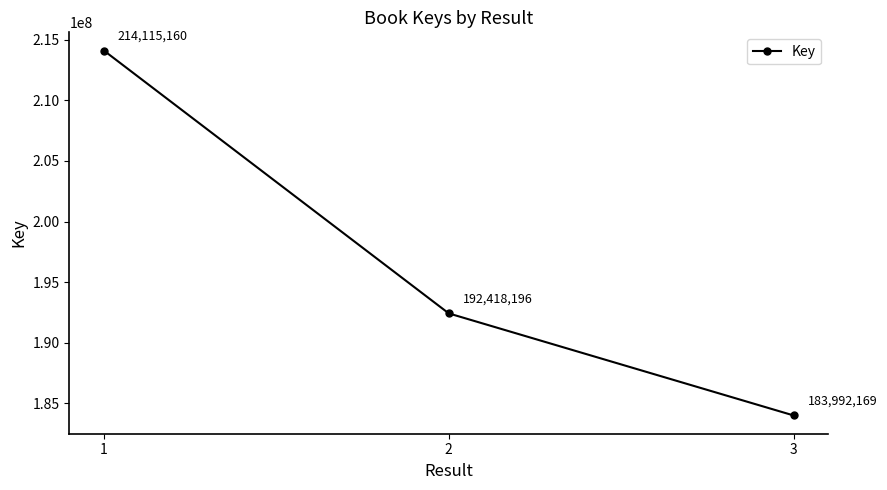

Reading left to right, extract all data points from this chart.

1=214115160	2=192418196	3=183992169